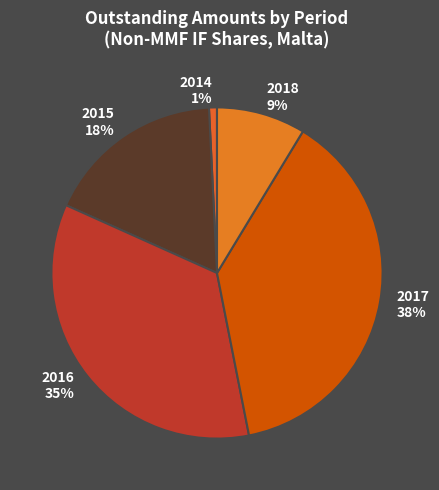

Do 2015 and 2014 together represent more than half of the pie?

No